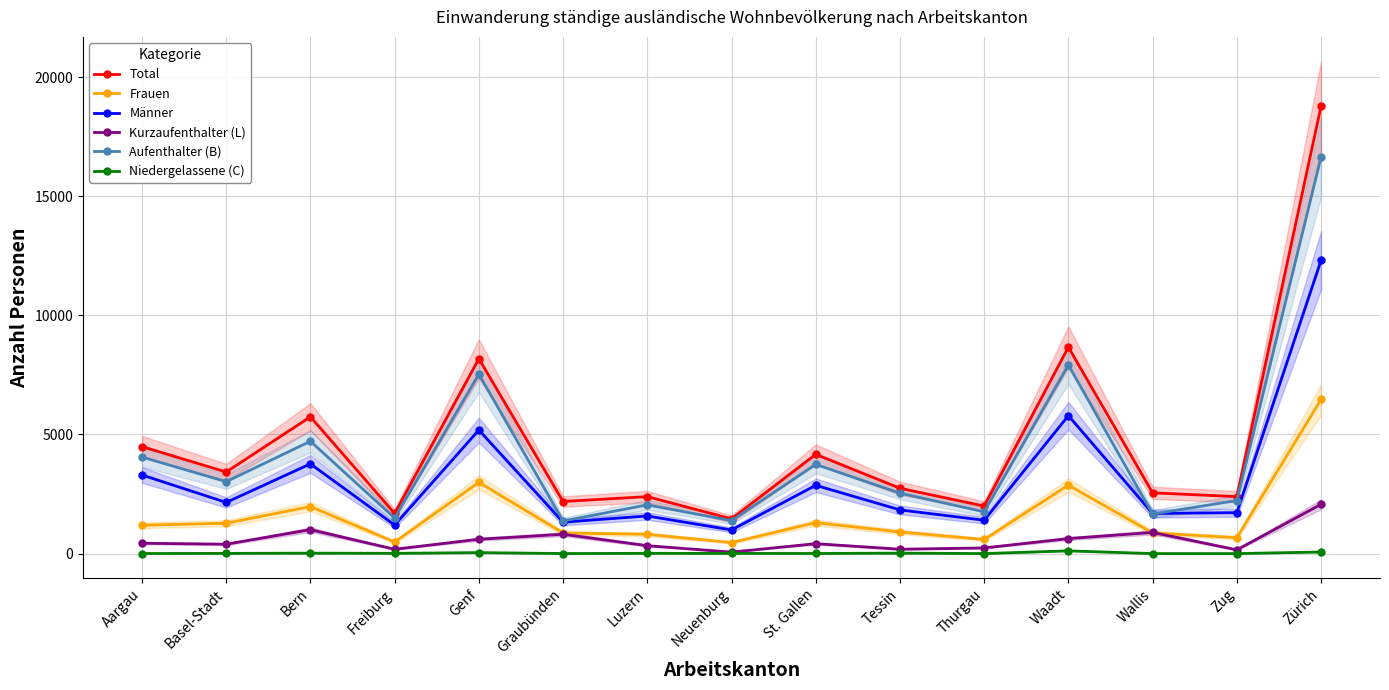

At Basel-Stadt, list the series in order from smallest to largest.

Niedergelassene (C), Kurzaufenthalter (L), Frauen, Männer, Aufenthalter (B), Total